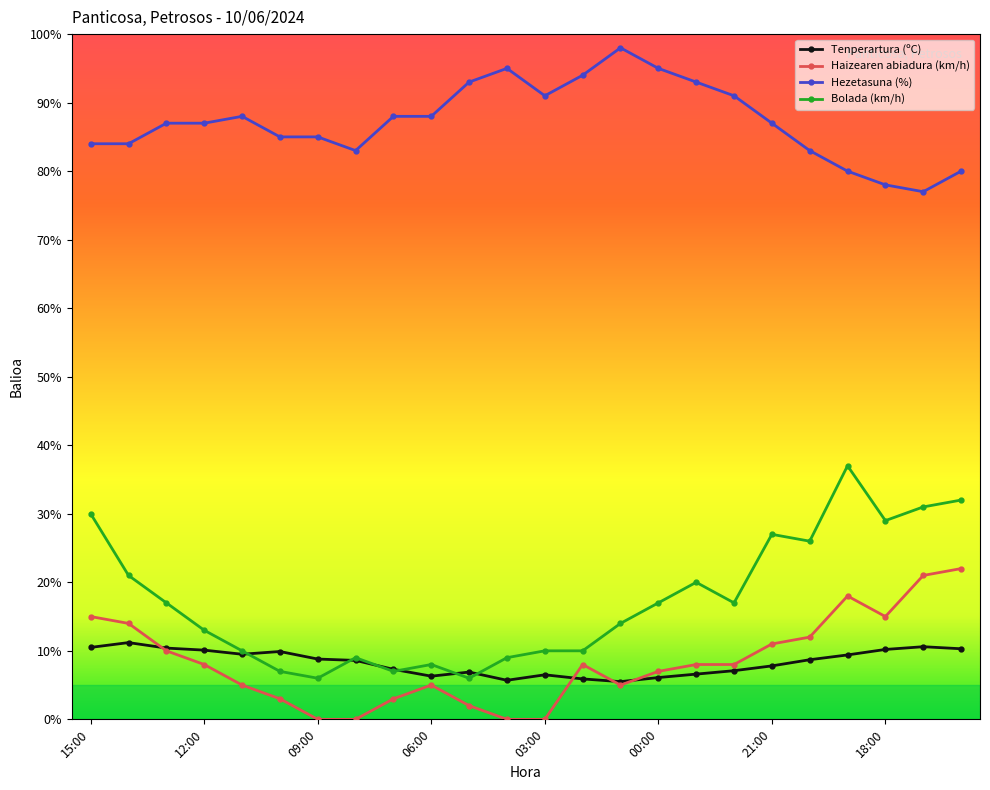

Which series has the largest range (max minus min)?

Bolada (km/h)